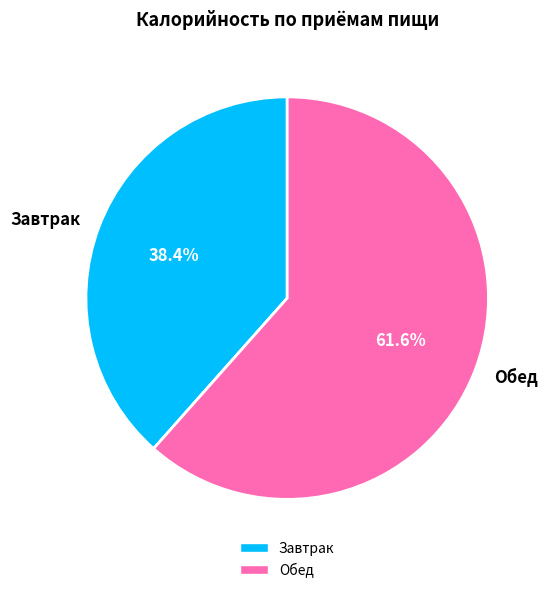

Count the number of slices in the pie.

2